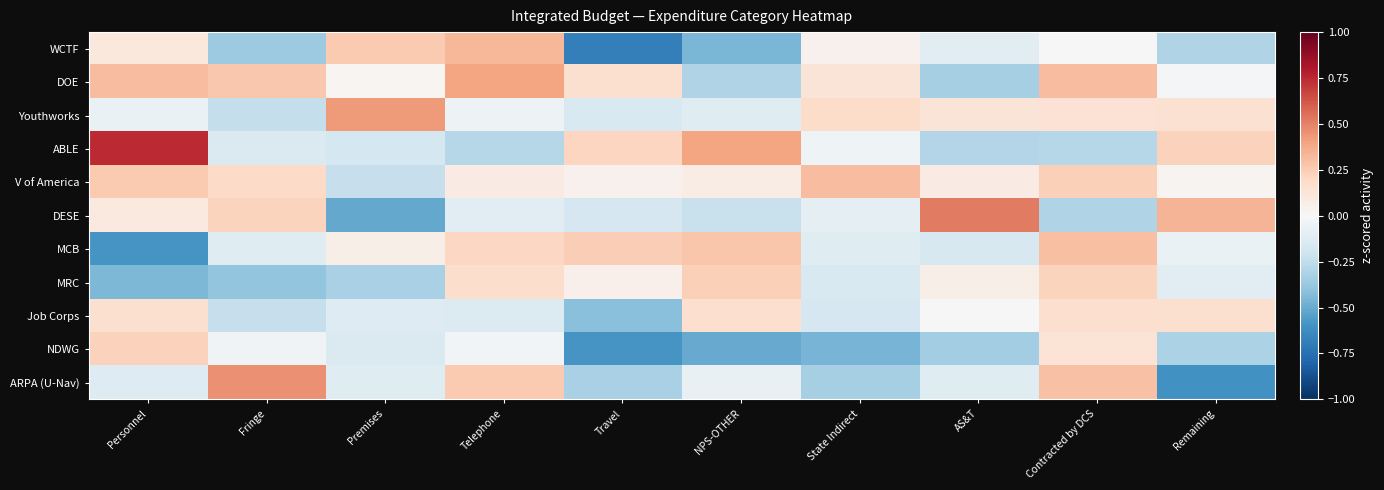

What is the spread (max minus min) of values at Personnel?

1.3